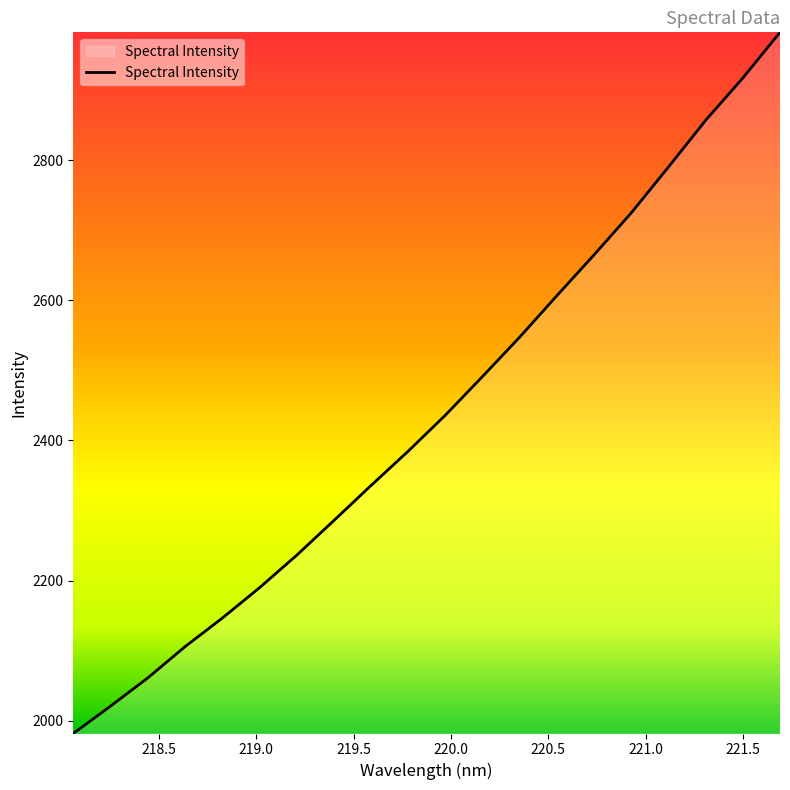

What is the smallest value displayed?

1981.8